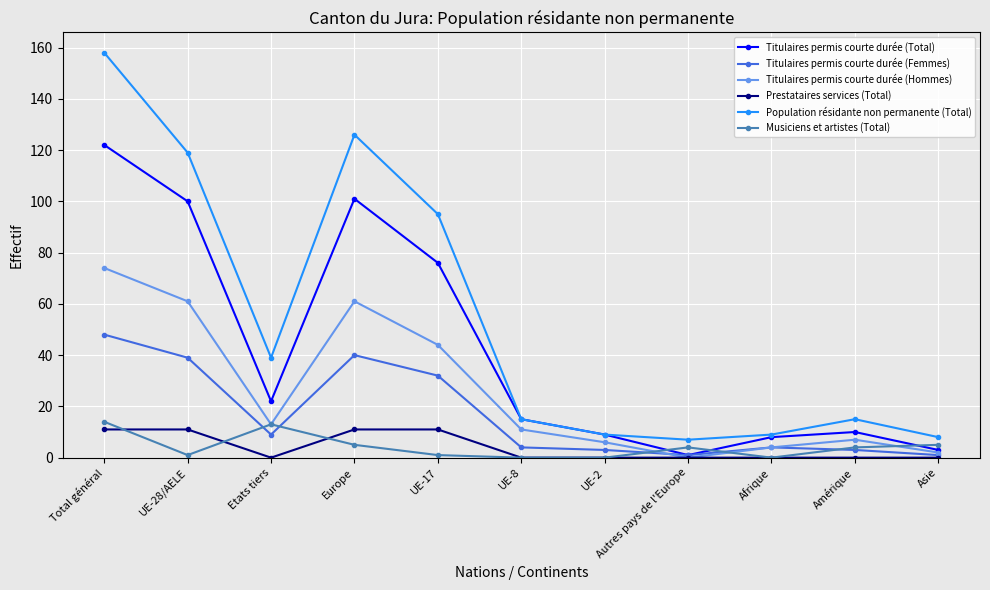

What is the total value across all series at UE-2?

27